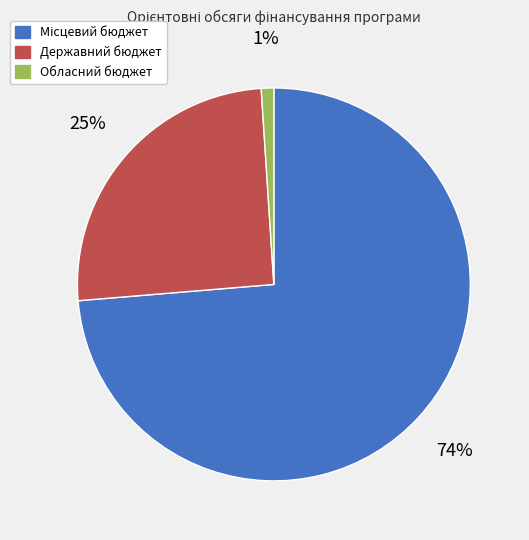

Is there any slice that represents more than half of the pie?

Yes